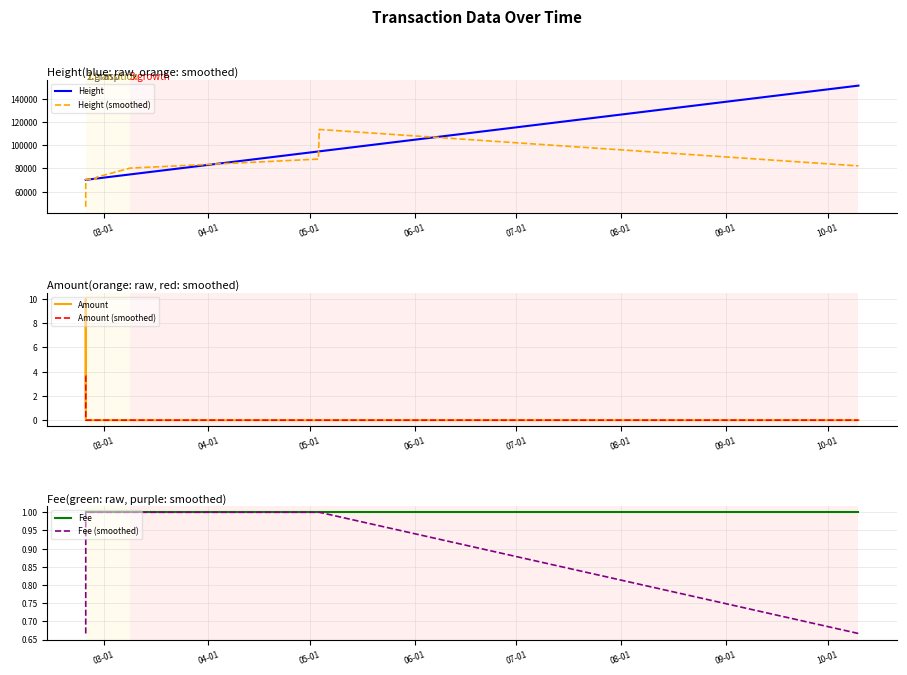

Which series has the largest total across all categories?

Height